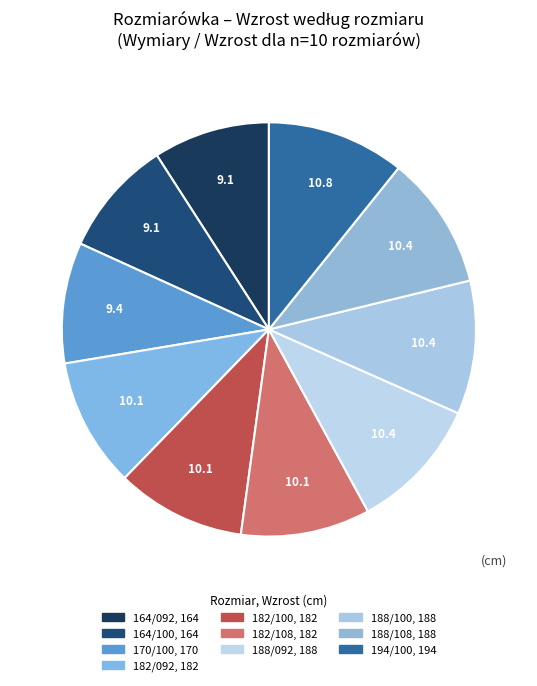

What is the smallest slice in the pie chart?

164/092